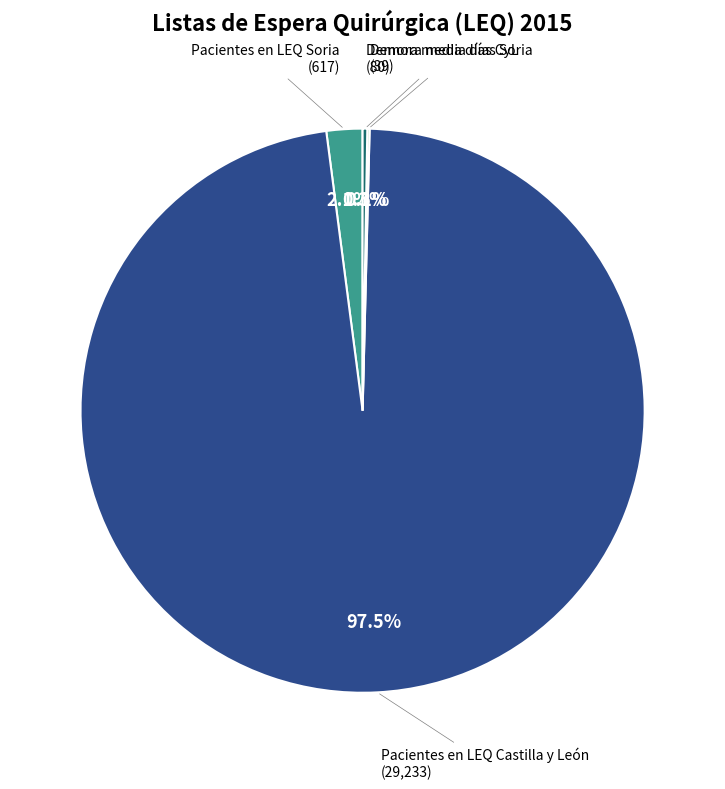

Is there a majority slice in this chart?

Yes